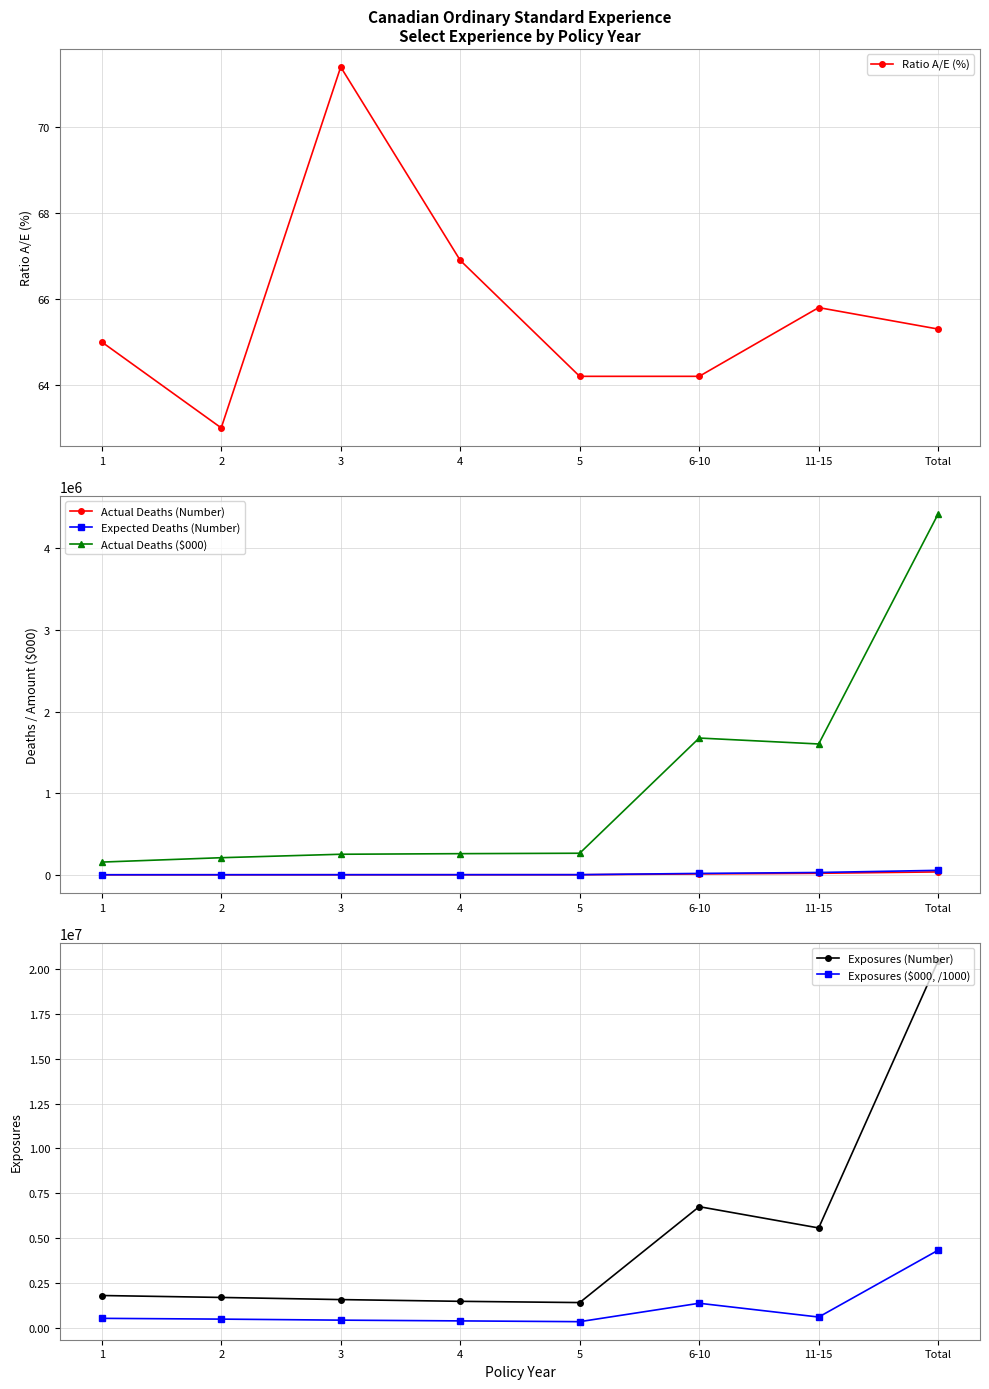

How many values in the Exposures ($000, /1000) series are below 558087?

4